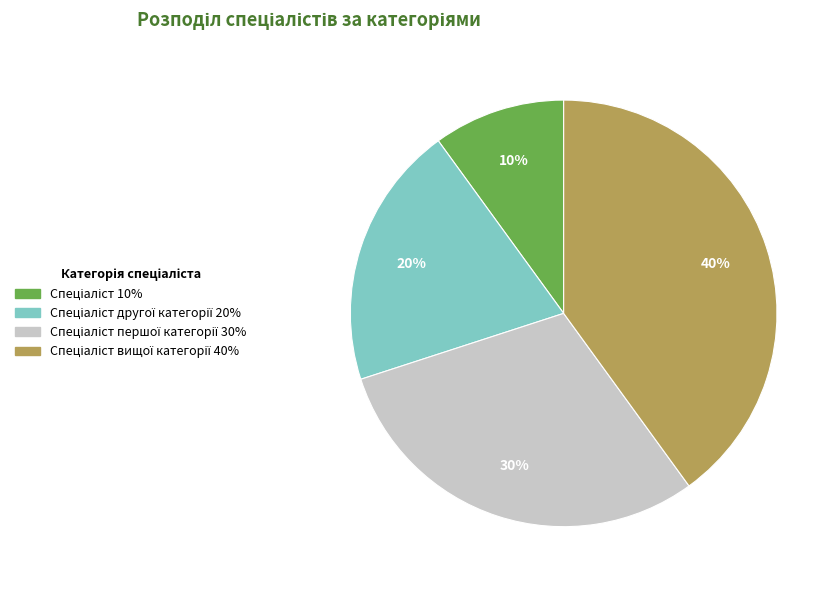

To the nearest percent, what is the difference between the largest and smallest slice percentages?

30%